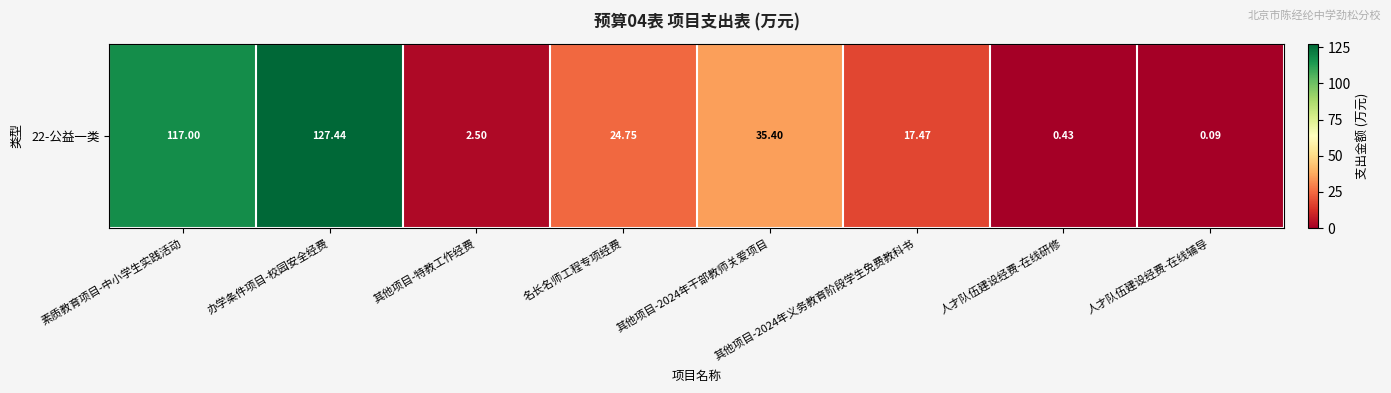

What is the approximate value at 人才队伍建设经费-在线辅导?

0.1